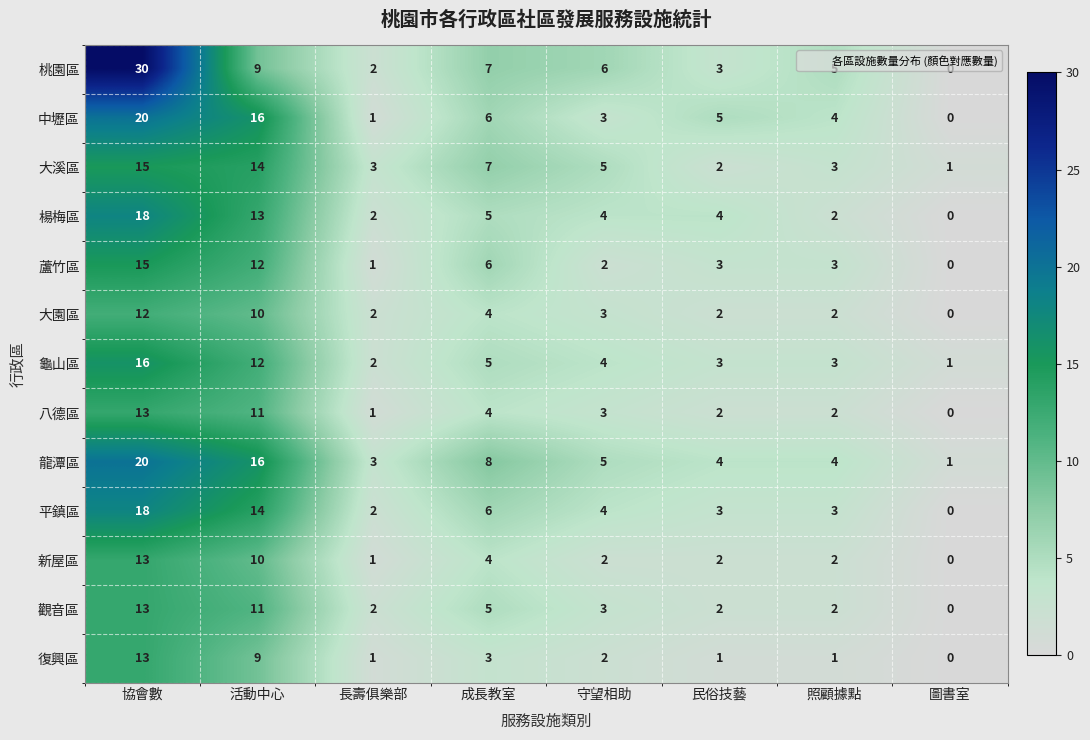

Which category has the lowest value across all series?

圖書室